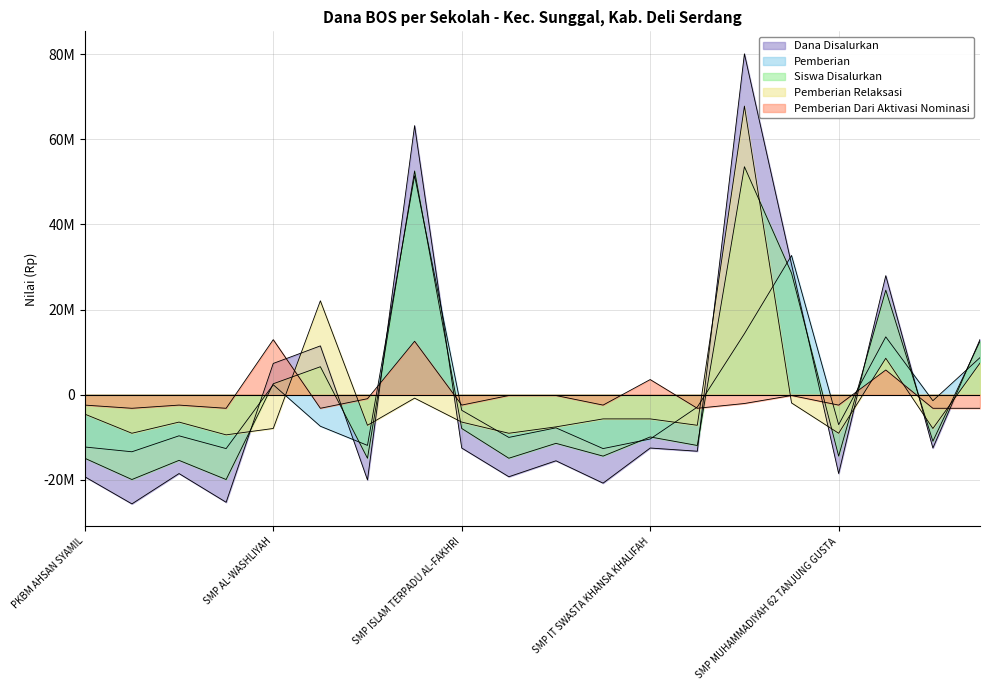

At which category is the sum across all series the highest?

SMP MUHAMMADIYAH 47 SUNGGAL